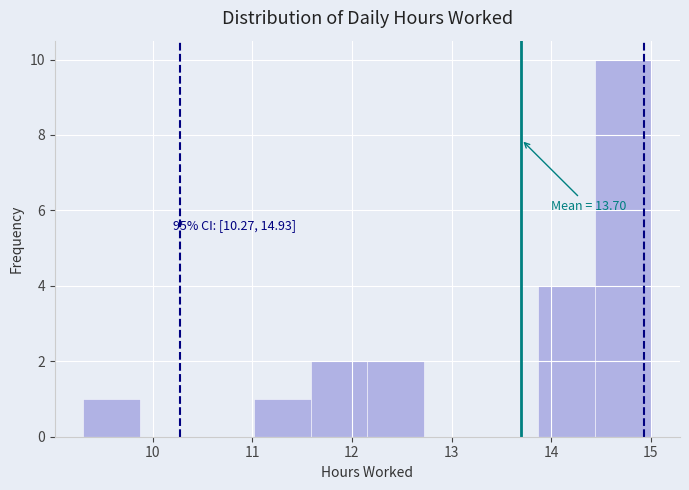

Over which range of the x-axis is the bar tallest?

14.4 to 15.0